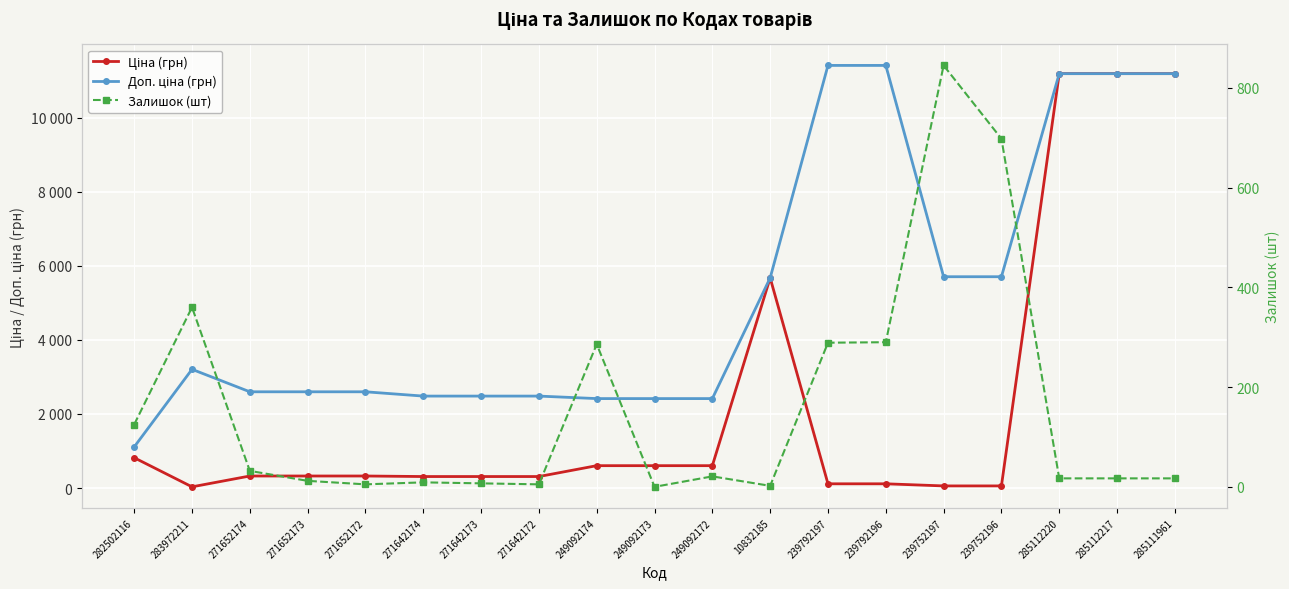

How many data points in Ціна (грн) are less than 324?

8